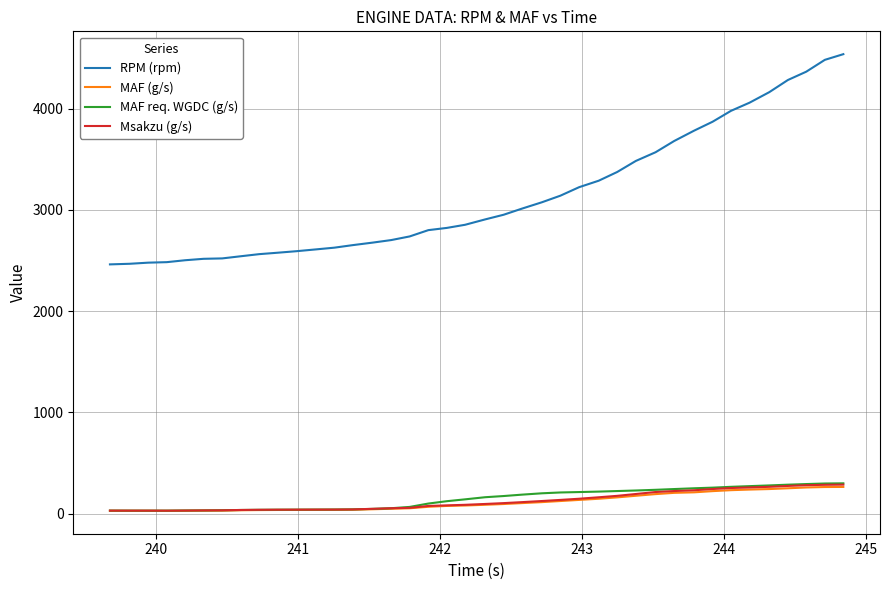

How many lines are shown in the chart?

4